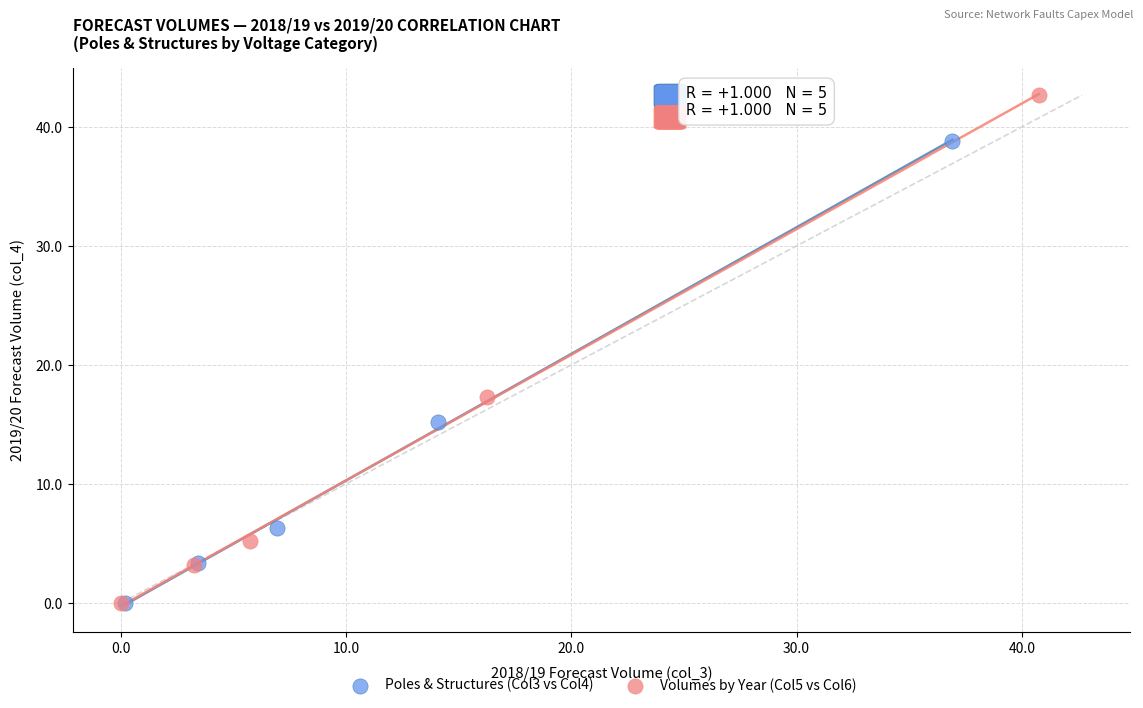

Which series has the largest Y range (max minus min)?

Volumes by Year (Col5 vs Col6)